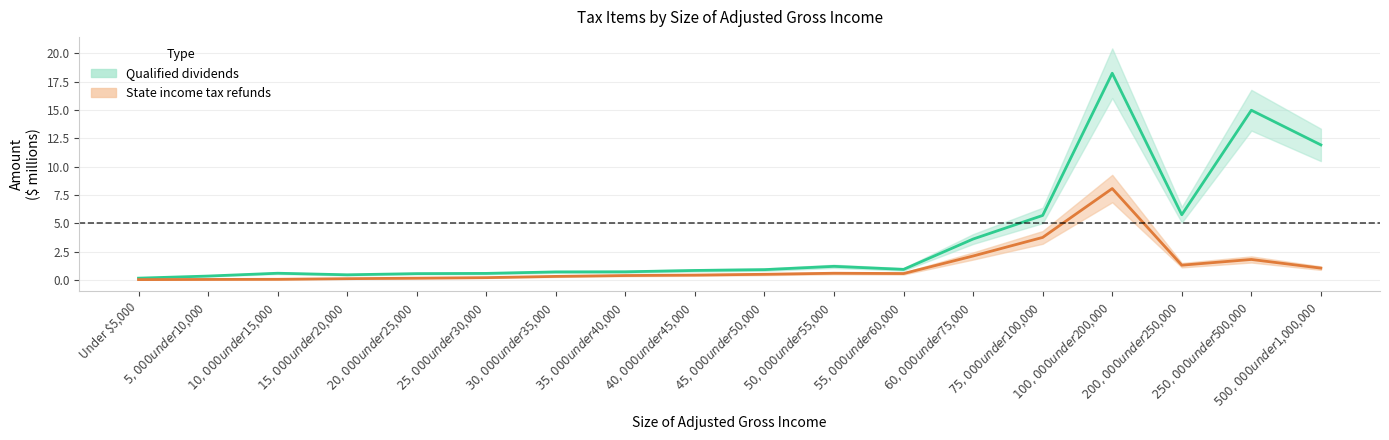

At which category does State income tax refunds reach its first local valley?

$55,000 under $60,000